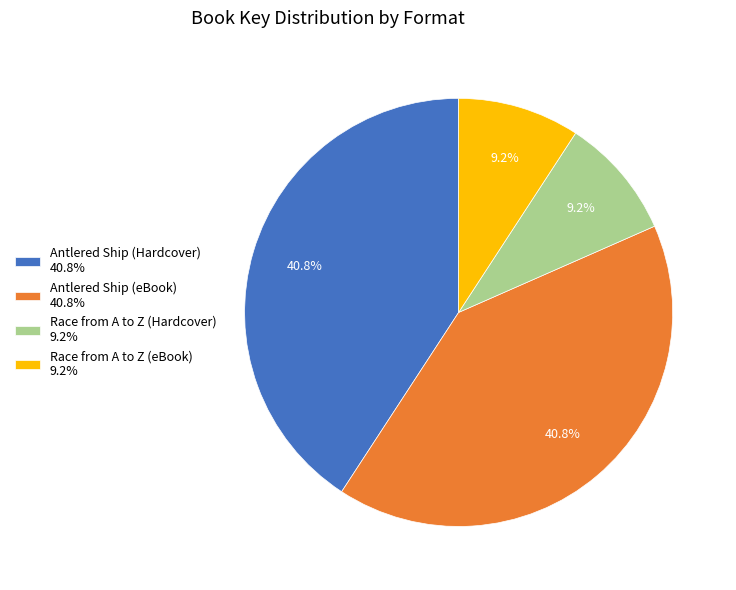

The Race from A to Z (eBook) slice represents 1% of the pie. True or false?

False